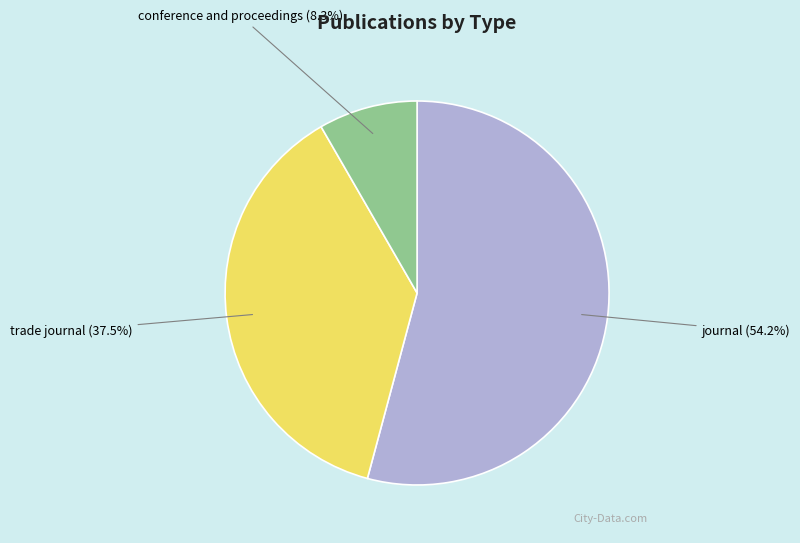

Rank the categories by value from lowest to highest.

conference and proceedings, trade journal, journal